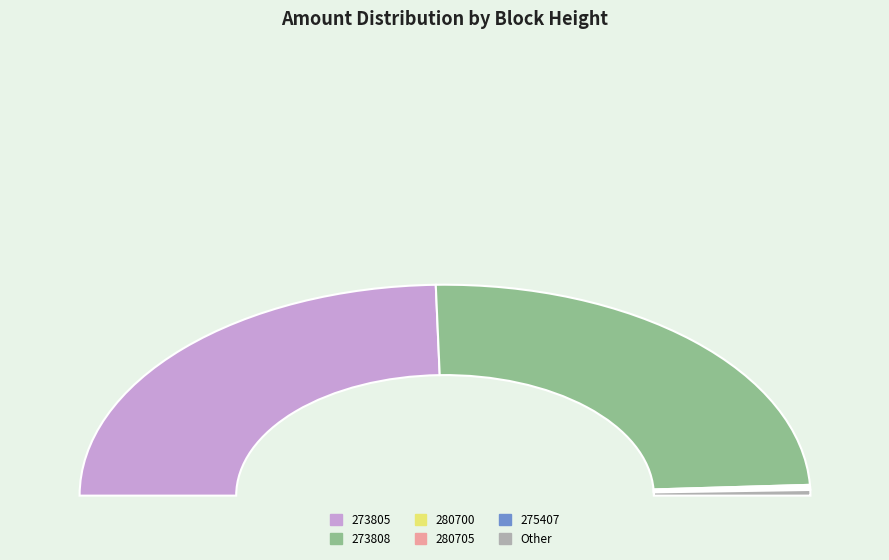

Is it true that 277988 is 0% of the pie?

True